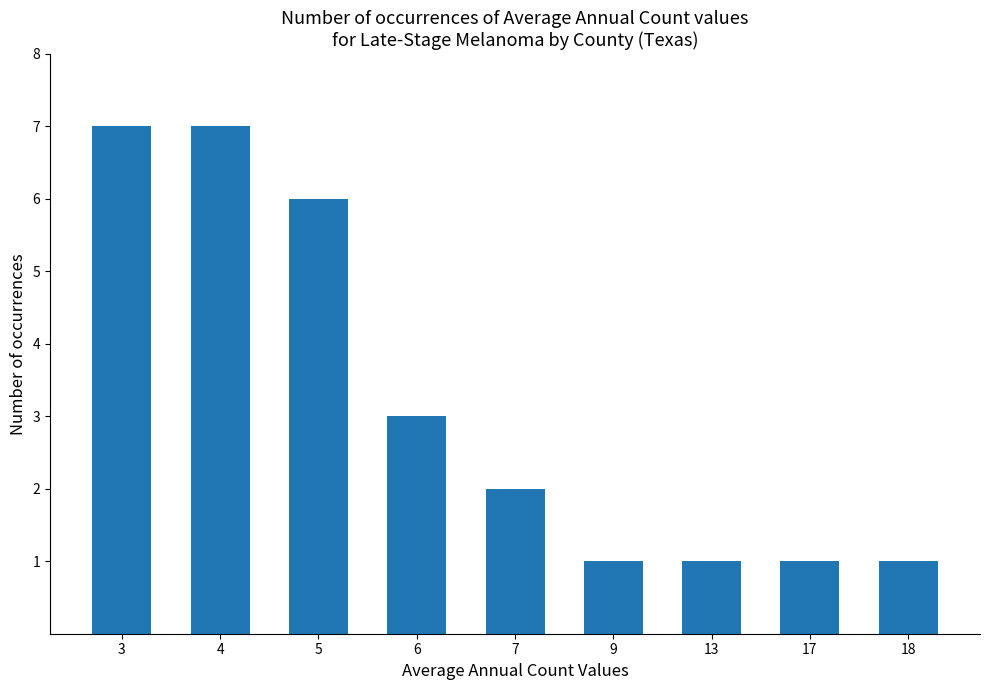

Reading left to right, list all the values displayed in this chart.

7	7	6	3	2	1	1	1	1